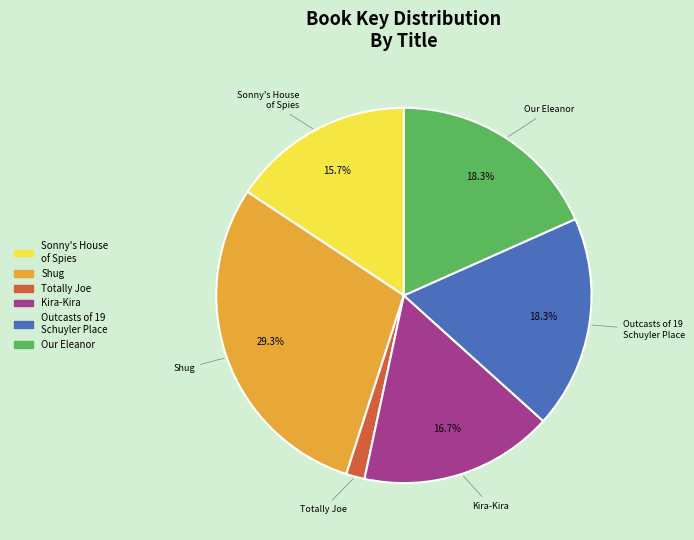

To the nearest percent, what is the difference between the Totally Joe and Outcasts of 19 Schuyler Place slice percentages?

17%